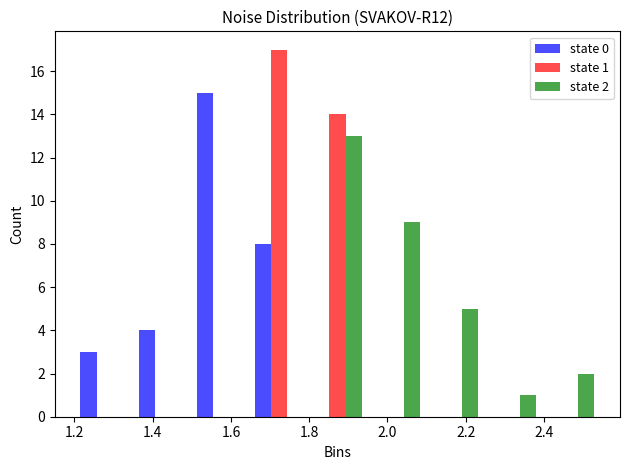

In the state 2 series, which range on the x-axis has the tallest bar?

1.80 to 1.94